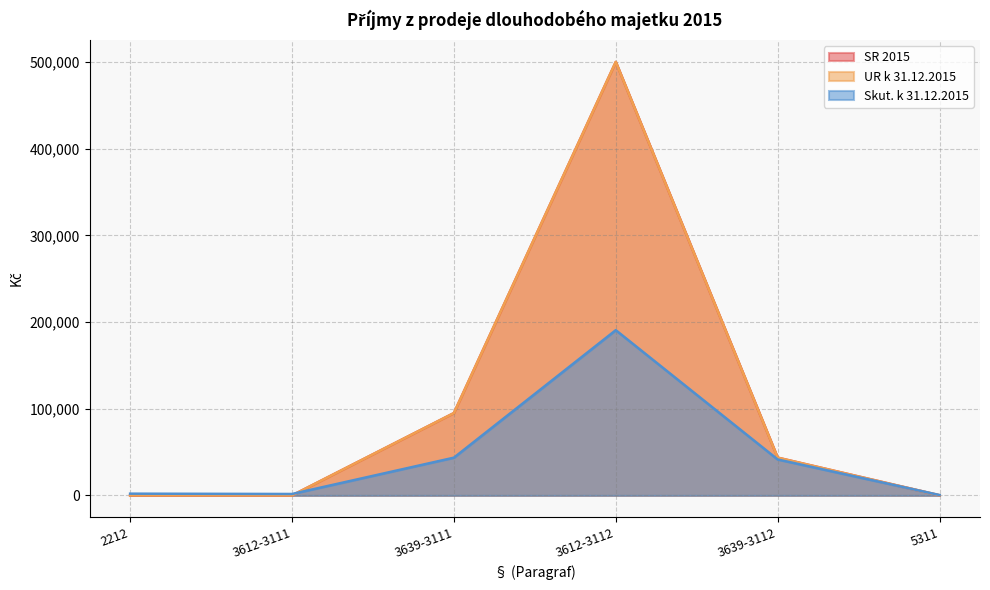

Count the number of categories in the chart.

6